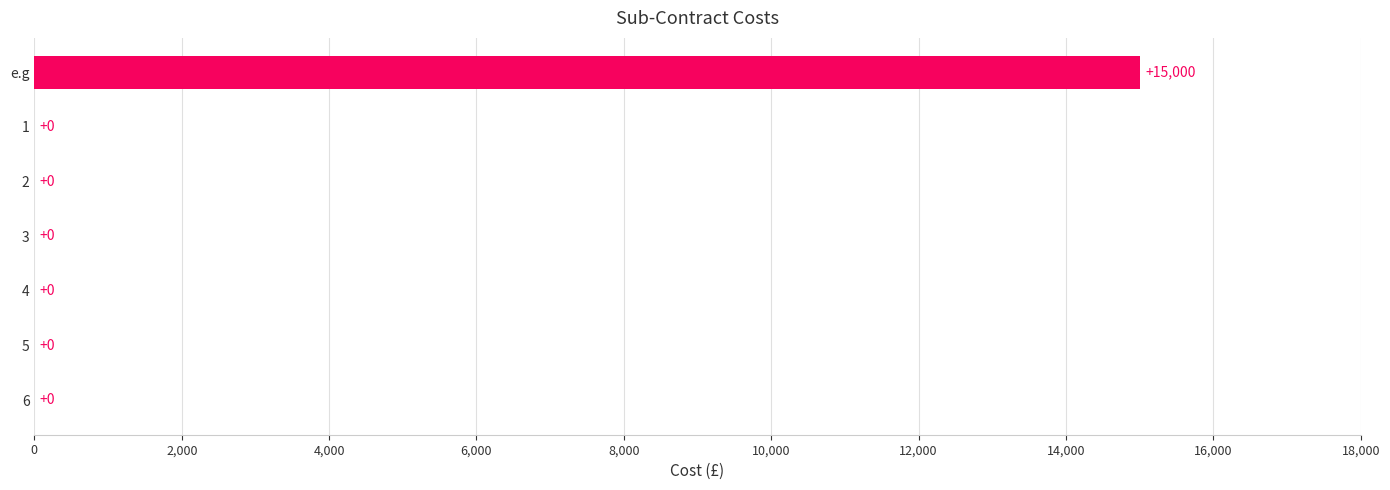

How many positive values are there?

1